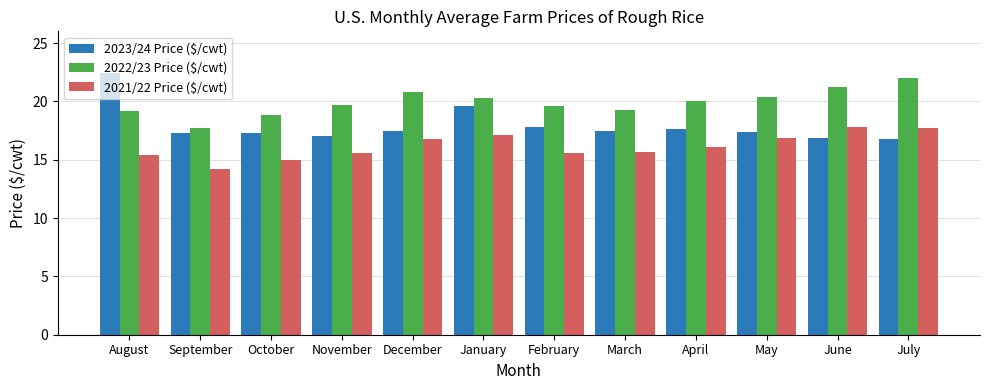

How many bars are there in each group?

3